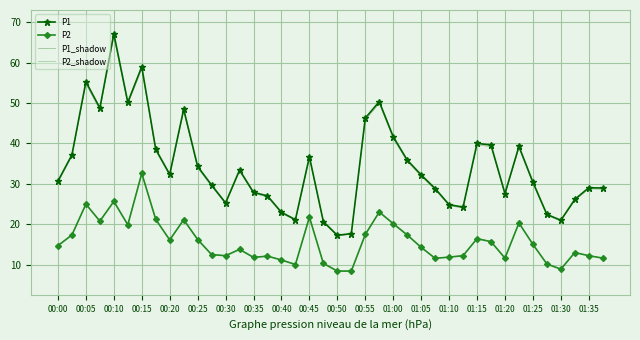

Which series has the largest range (max minus min)?

P1